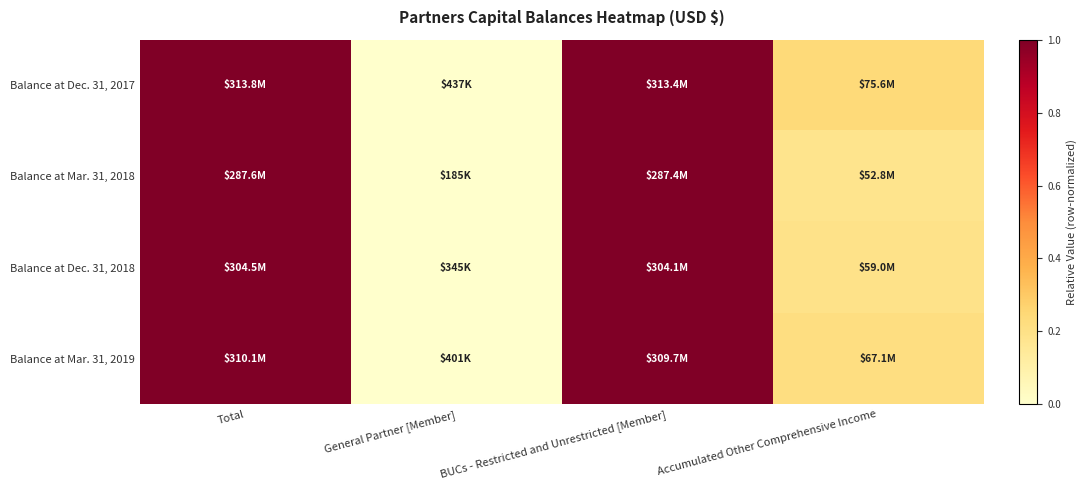

Which series has the largest total across all categories?

Balance at Dec. 31, 2017